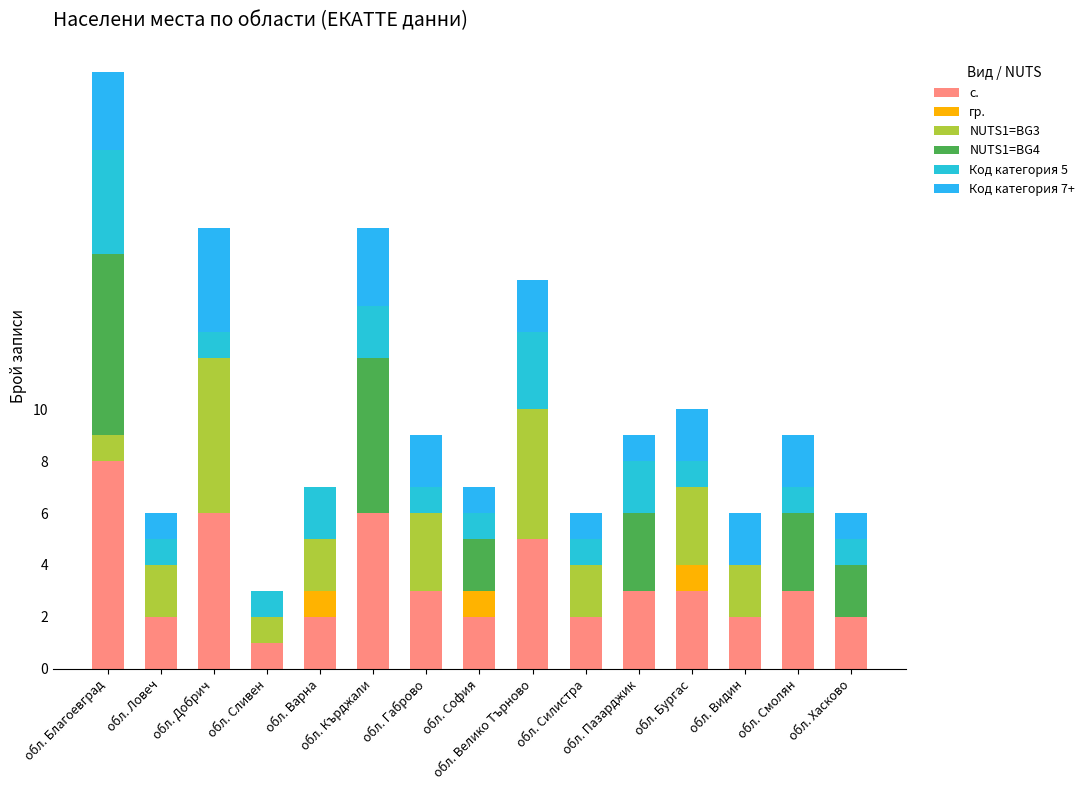

How many гр. values are between 0 and 1?

15